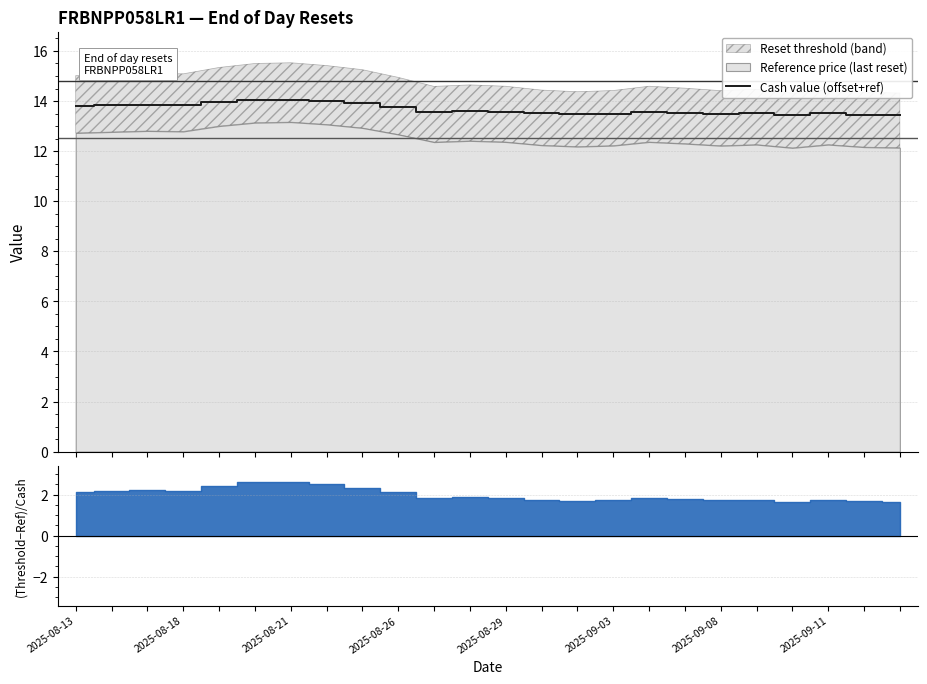

How many categories are shown in the chart?

24